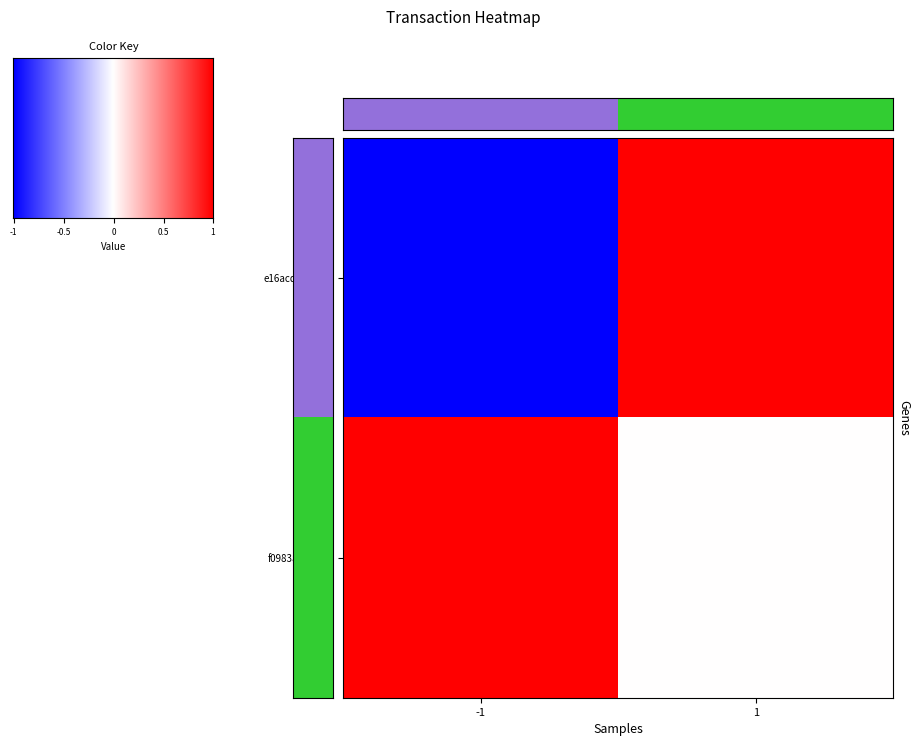

Rank the series by their average value, from lowest to highest.

e16acd3f0f0b79fcb3bc27f9026c9e2b95d2bfd, f0983a78747305775c14bc8adb48912675df2c0